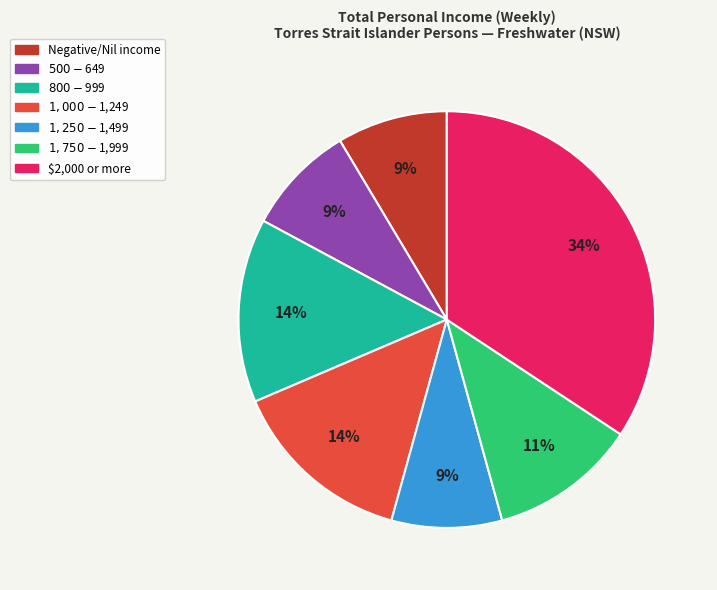

Count the number of slices in the pie.

7